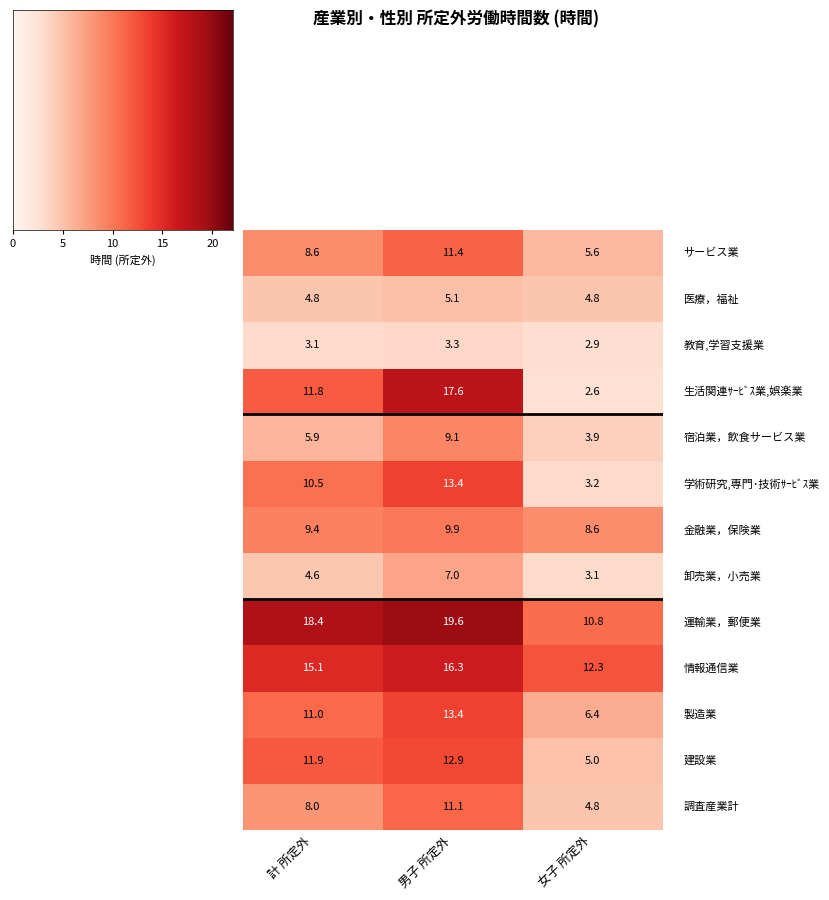

Which label corresponds to the smallest value in the chart?

女子 所定外